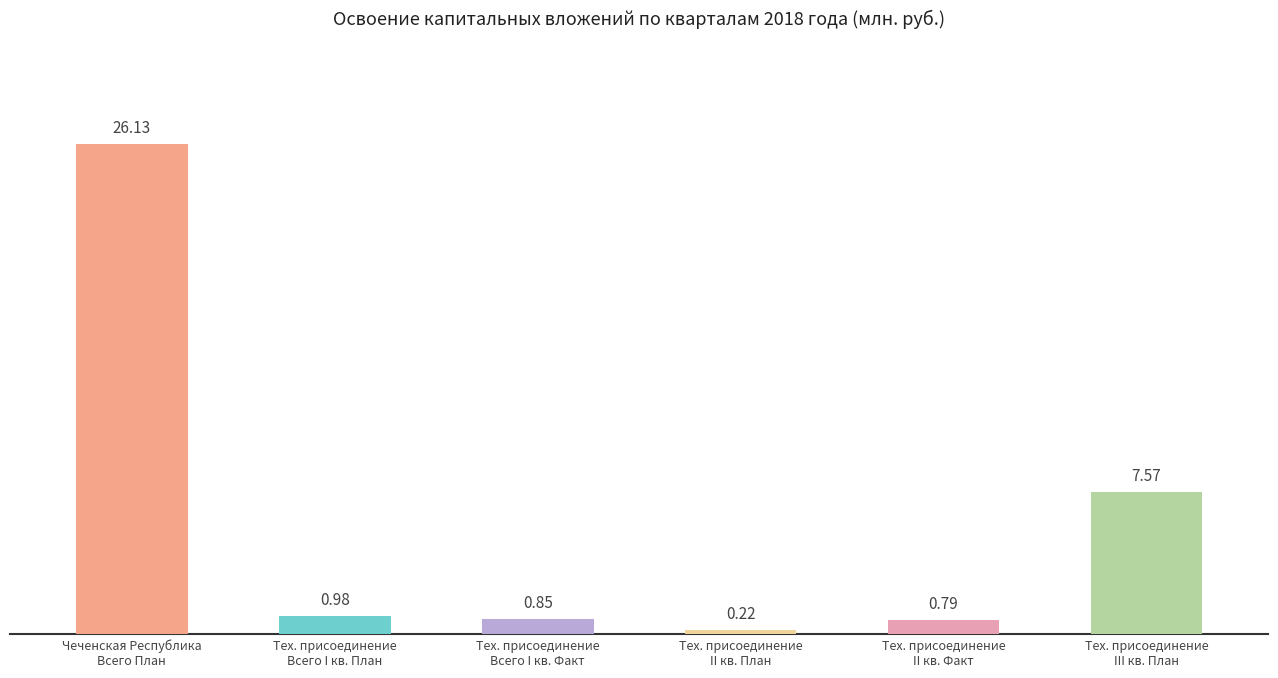

What is the average value?

6.1